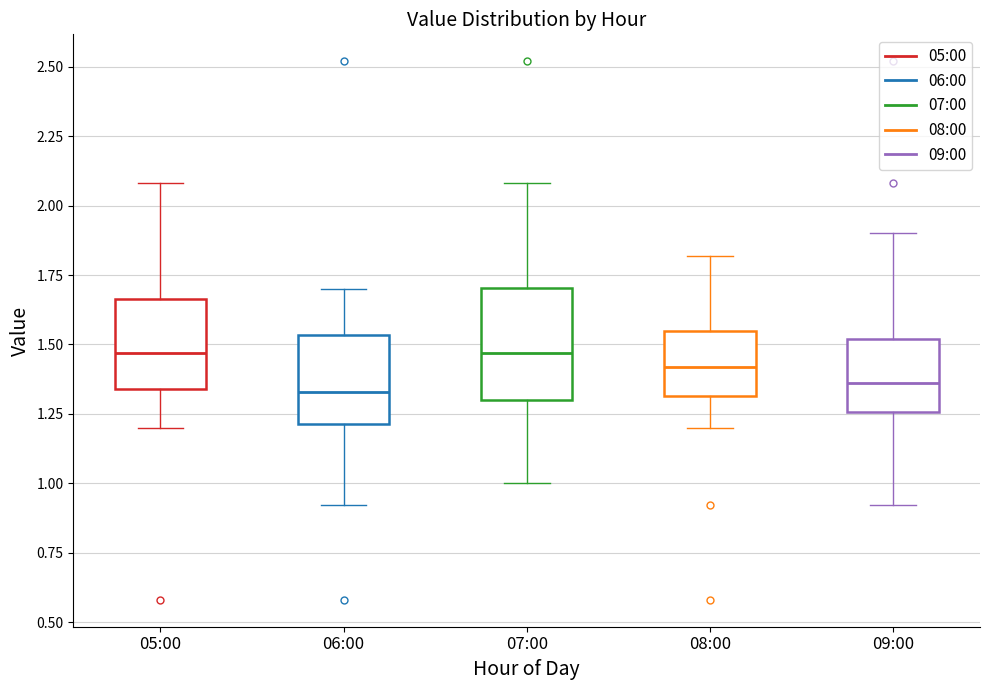

Comparing the boxes themselves (not the whiskers), which one is the tallest?

07:00